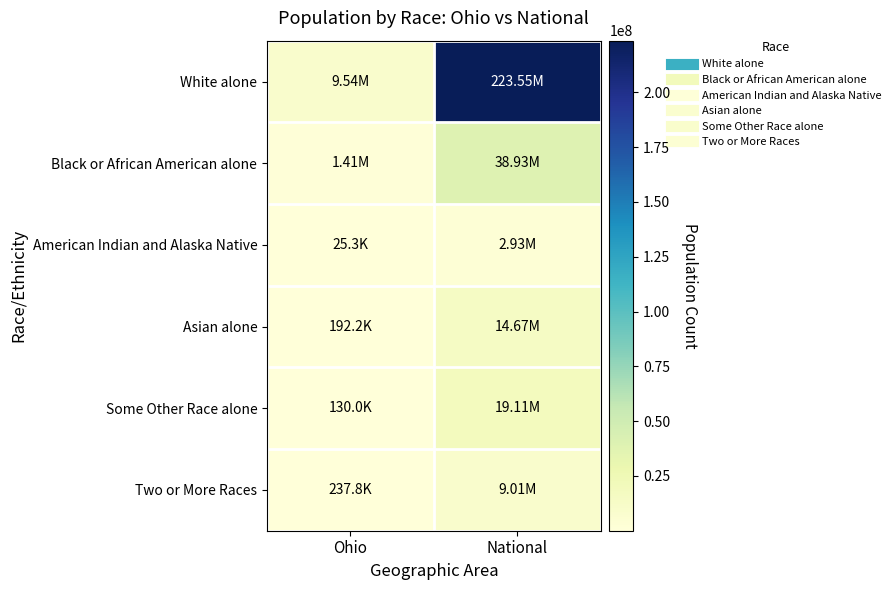

At which category is the sum across all series the highest?

National